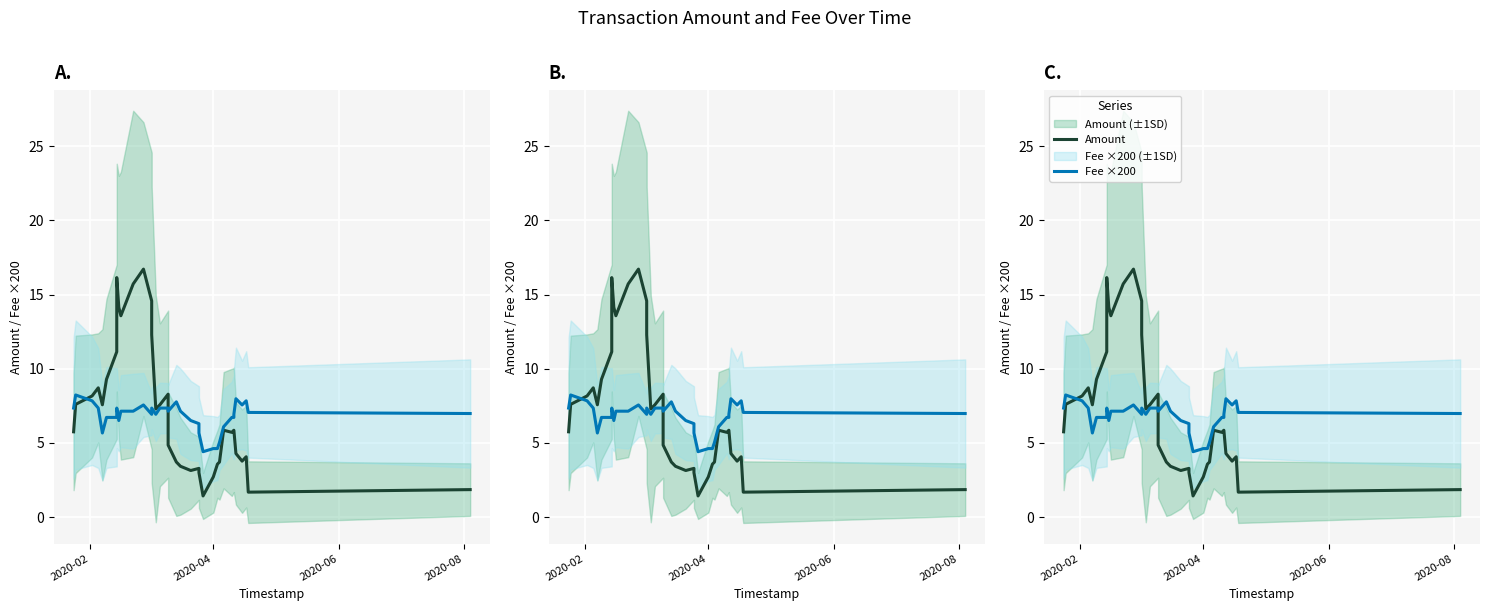

What is the minimum value shown in the chart?

1.4